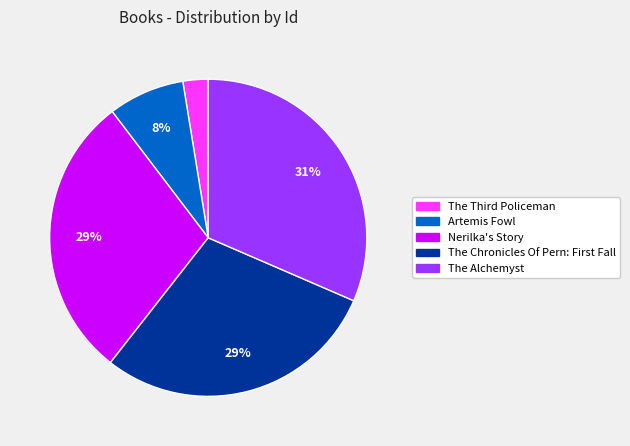

To the nearest percent, what is the average slice percentage?

20%